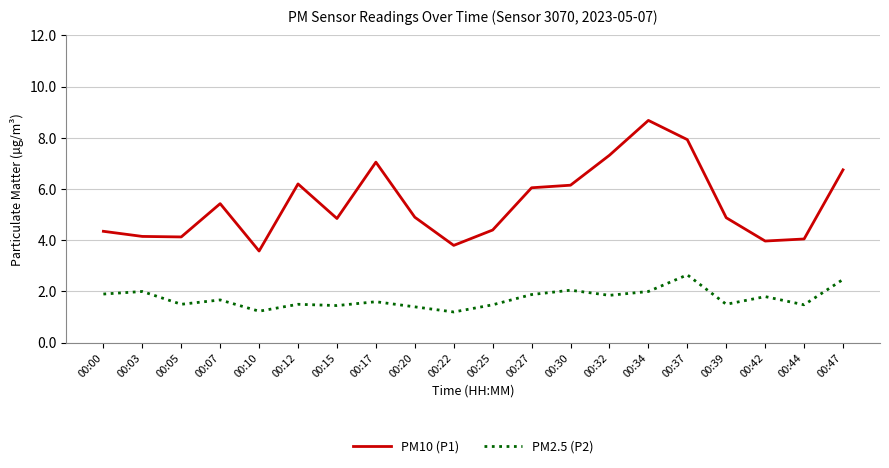

Is it true that PM10 (P1) equals 5.4 at 00:07?

True